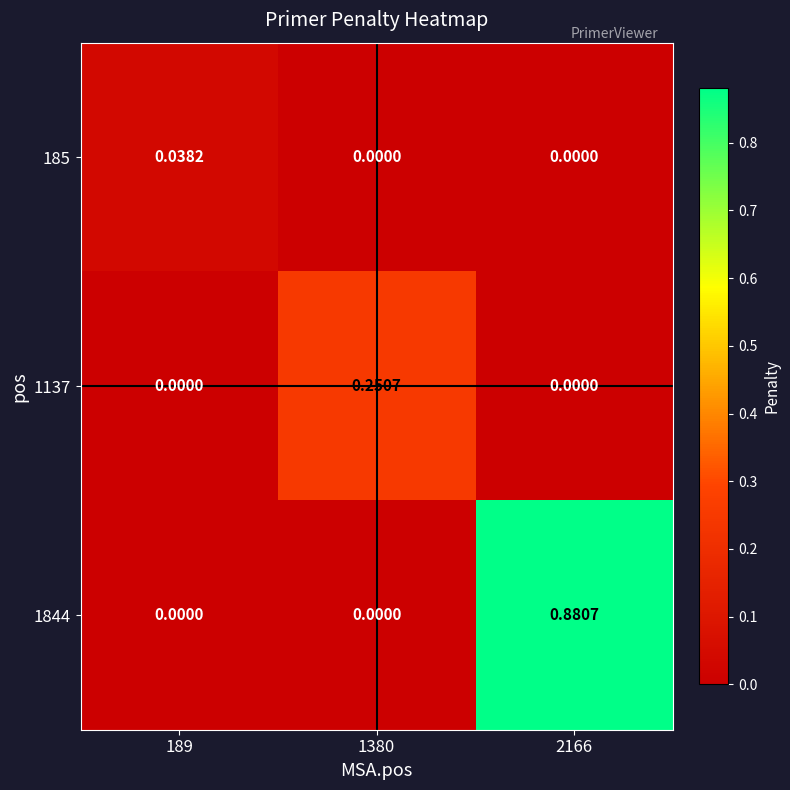

Rank the series by their average value, from highest to lowest.

1844, 1137, 185